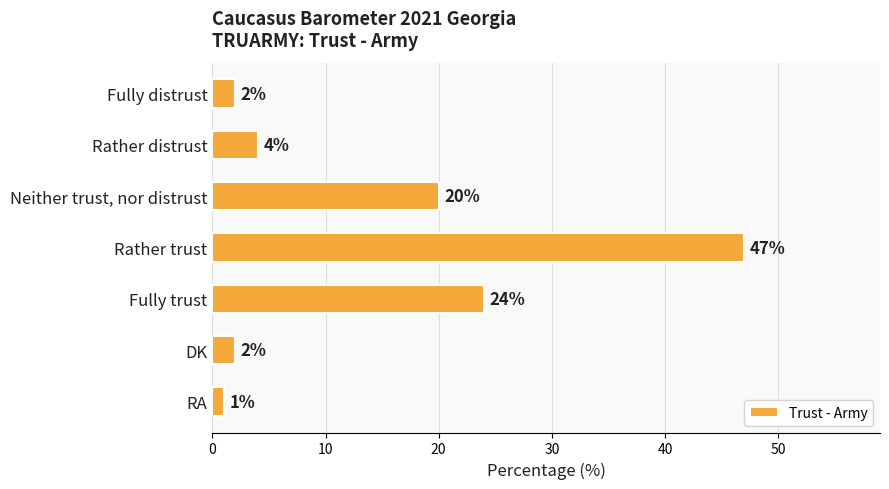

Reading top to bottom, list all the values displayed in this chart.

Fully distrust=2	Rather distrust=4	Neither trust, nor distrust=20	Rather trust=47	Fully trust=24	DK=2	RA=1